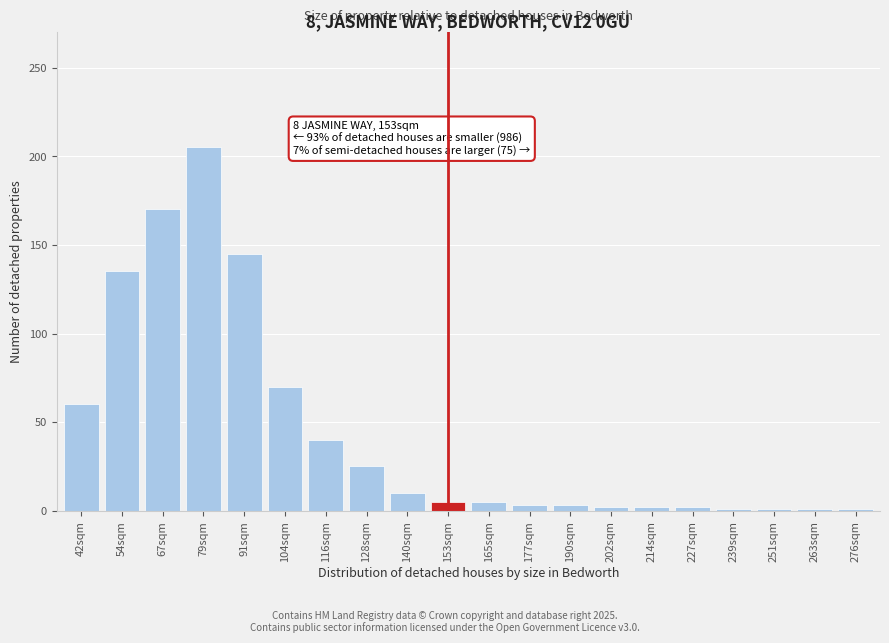

What is the label of the 4th bar from the right?

239sqm